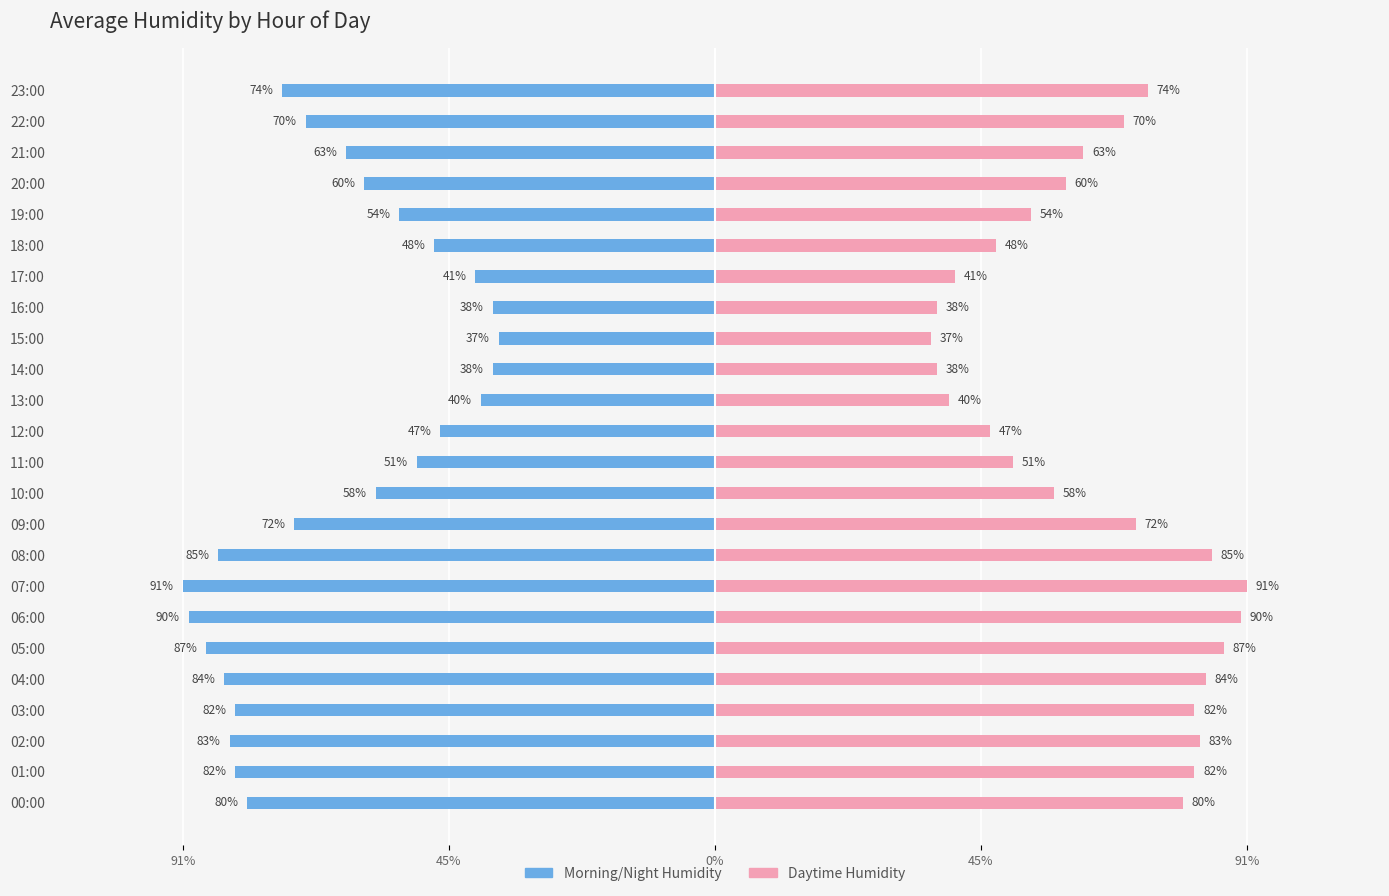

Is the value of Daytime Humidity at 09:00 greater than the value of Morning/Night Humidity at 01:00?

Yes